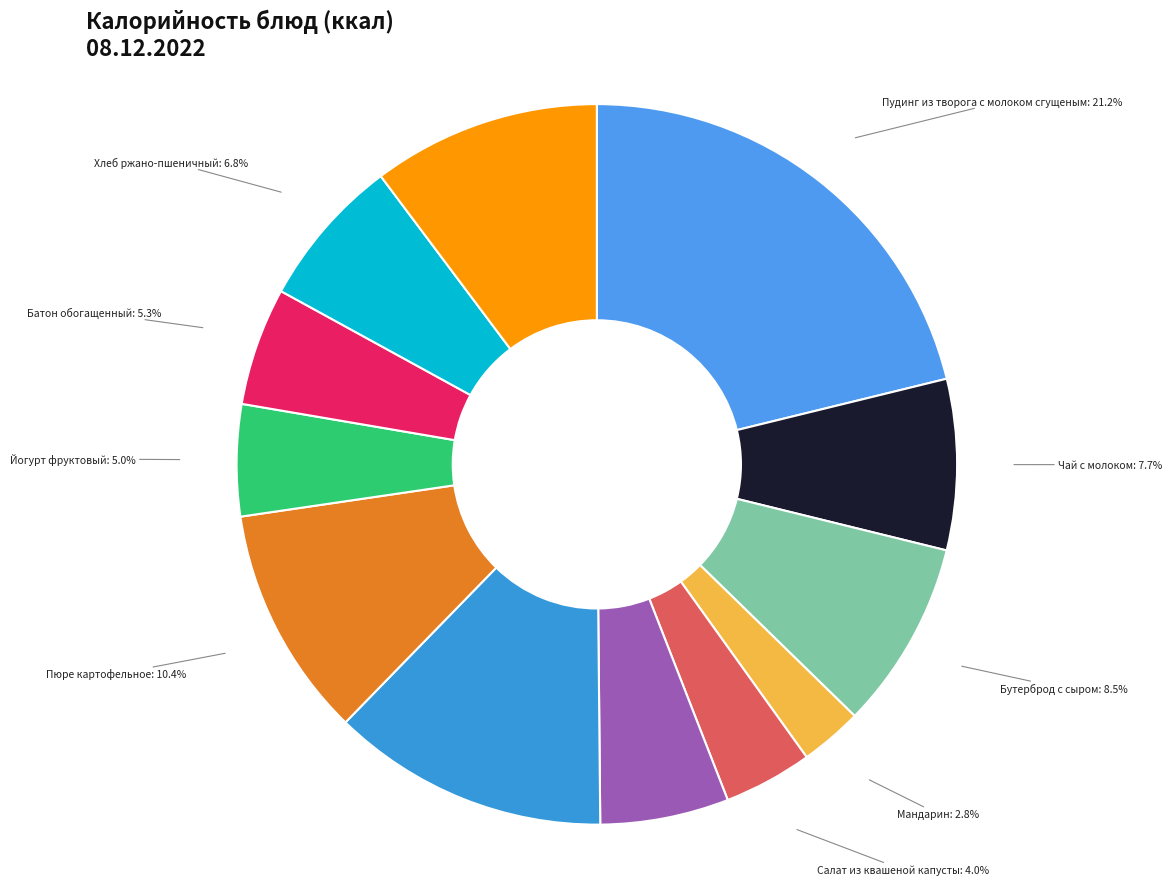

Does any single category account for the majority?

No